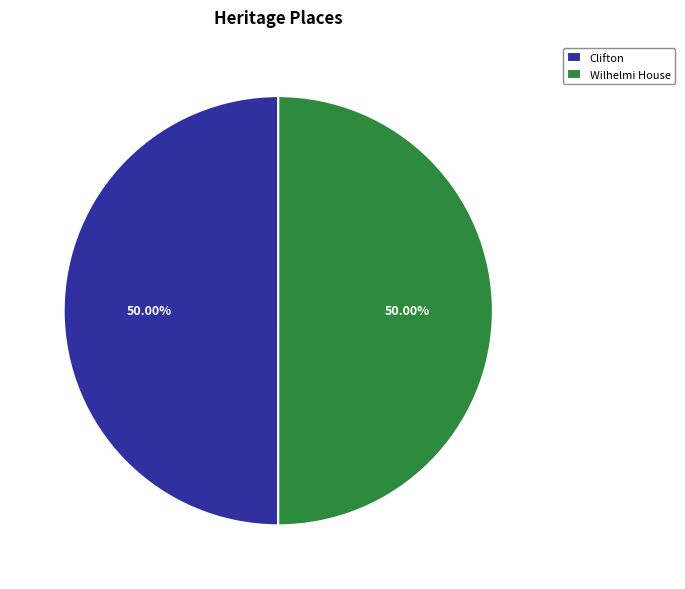

True or false: Clifton accounts for 39% of the total.

False